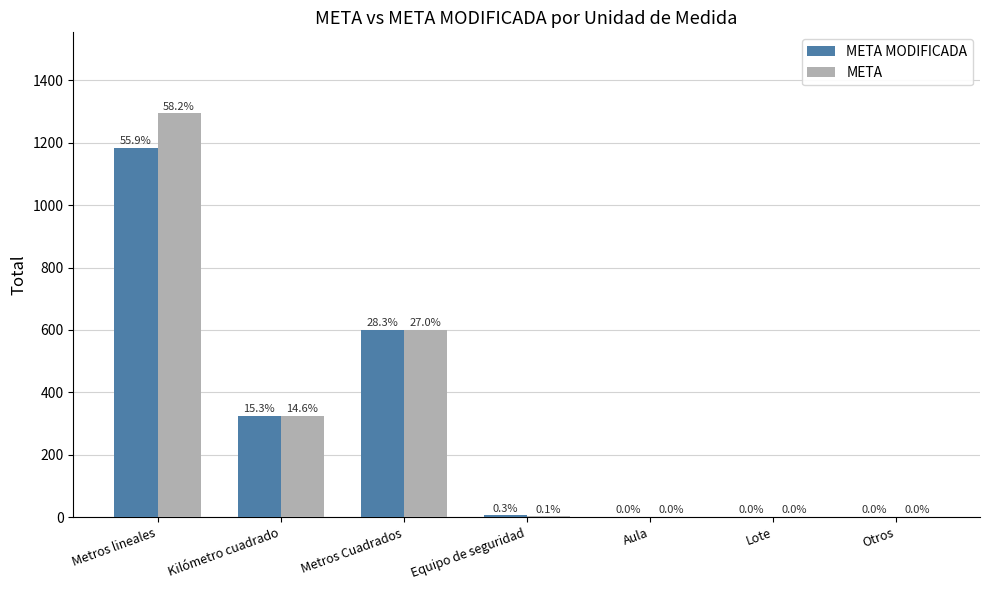

Does the chart contain stacked bars?

No